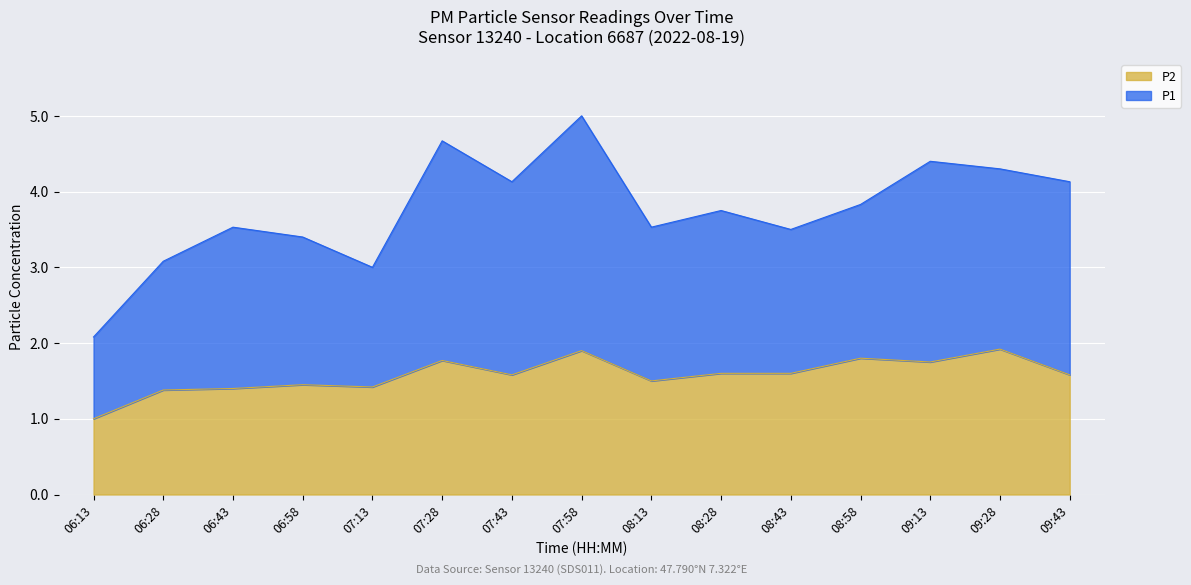

List the series in order of their peak value, highest first.

P1, P2